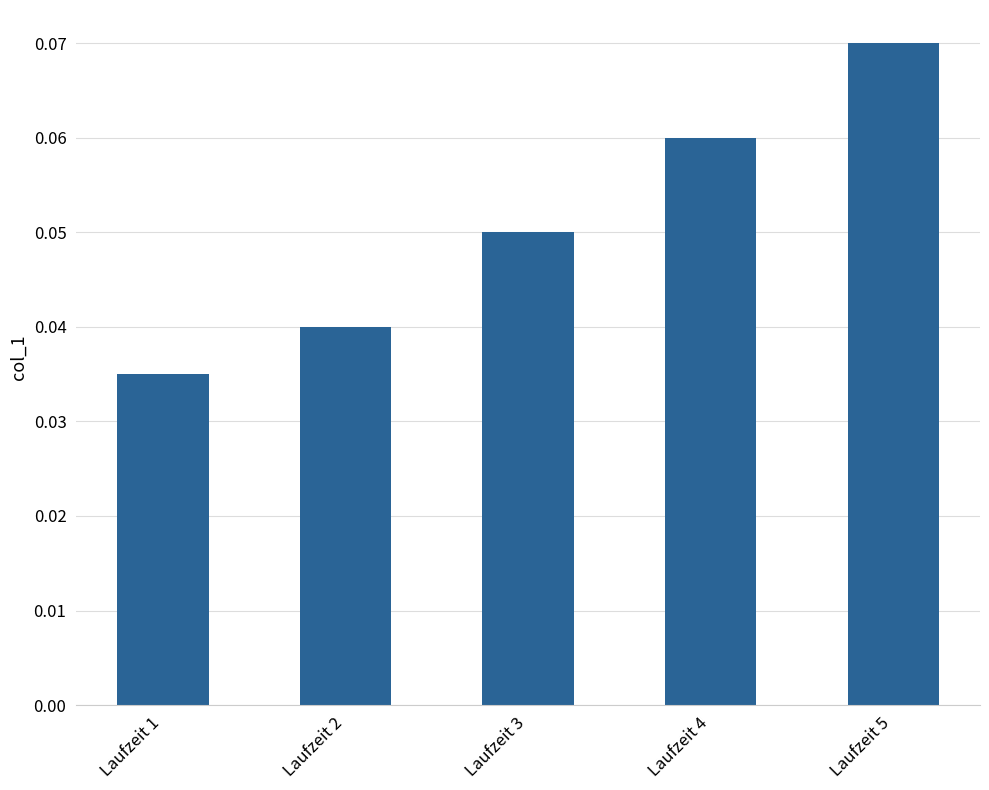

Which category has the highest value across all series?

Laufzeit 5